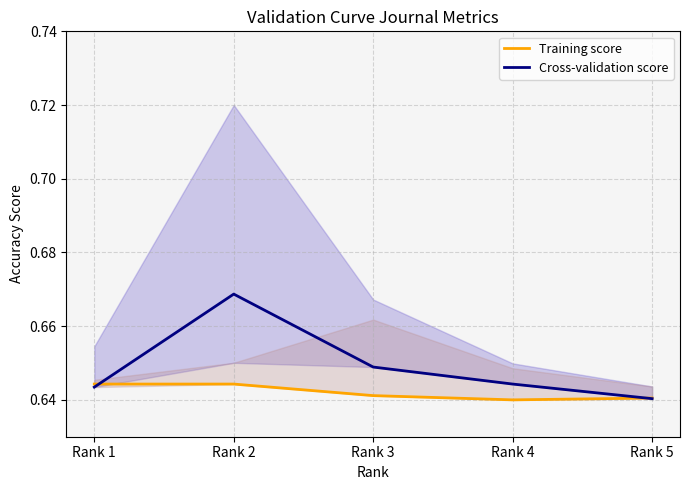

Does the chart display data point markers on the line(s)?

No